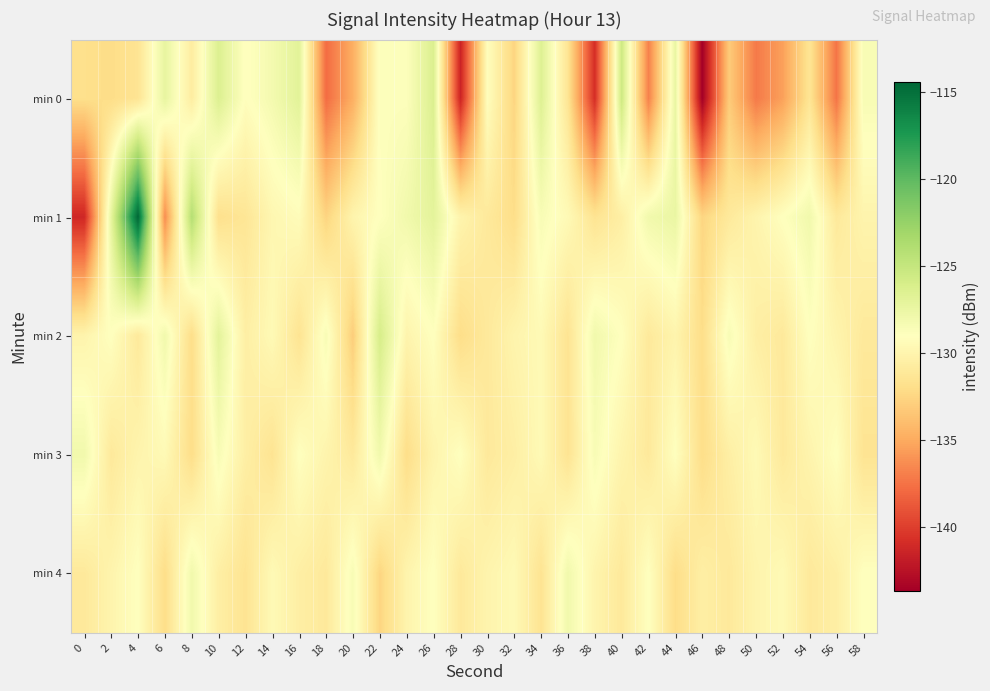

What is the spread (max minus min) of values at 14?

3.3